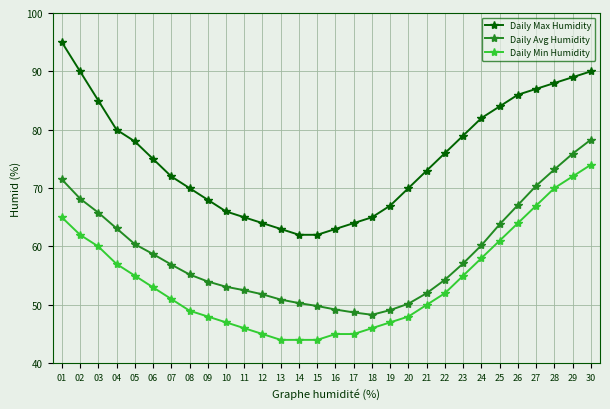

At 18, list the series in order from largest to smallest.

Daily Max Humidity, Daily Avg Humidity, Daily Min Humidity